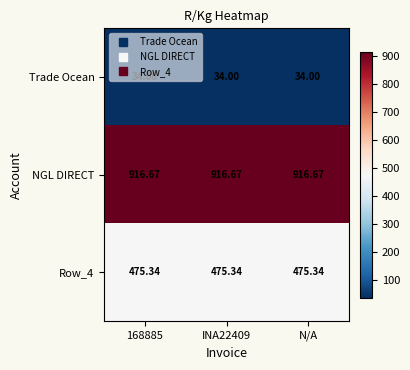

Which series has the largest total across all categories?

NGL DIRECT